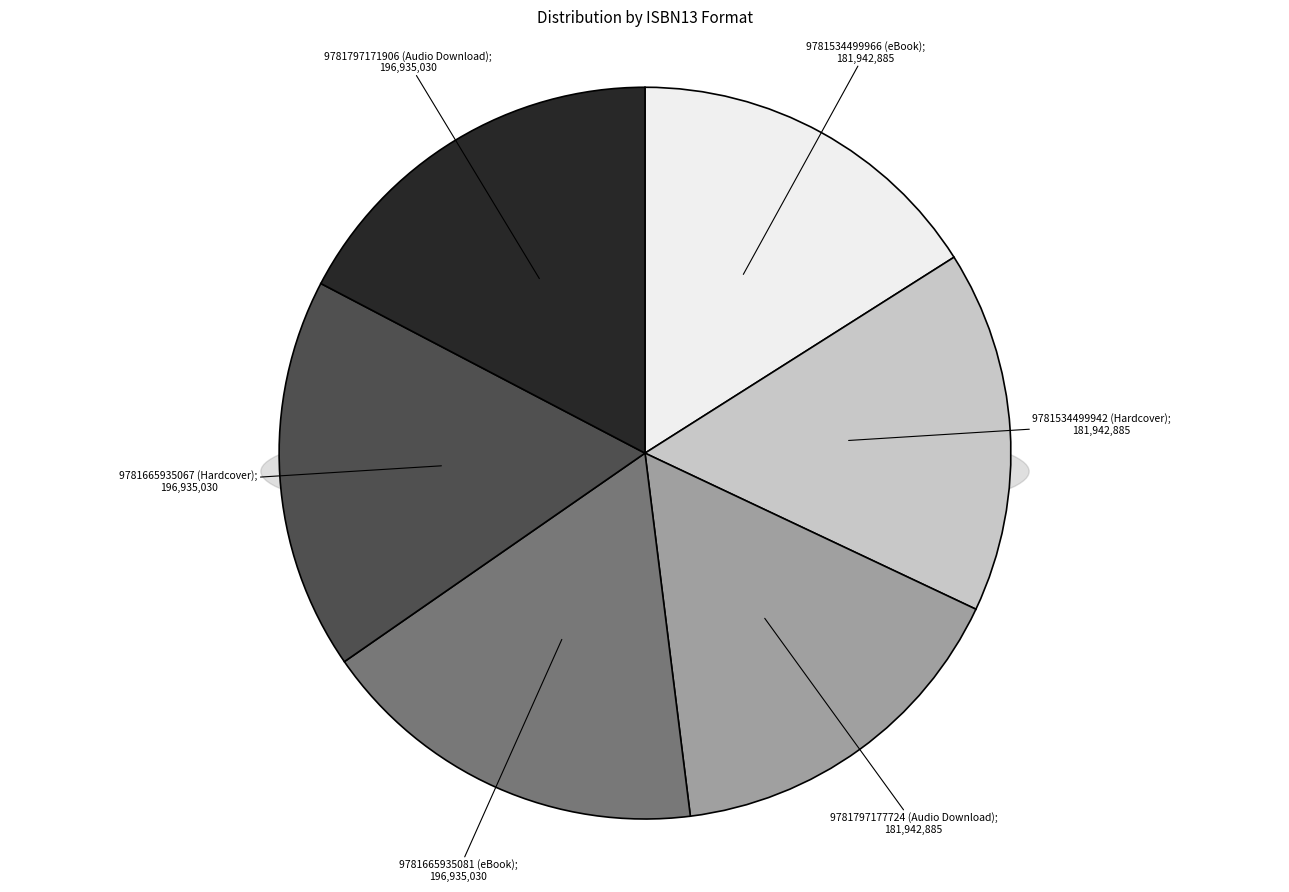

Between 9781534499966 (eBook) and 9781534499942 (Hardcover), which is larger?

9781534499966 (eBook)